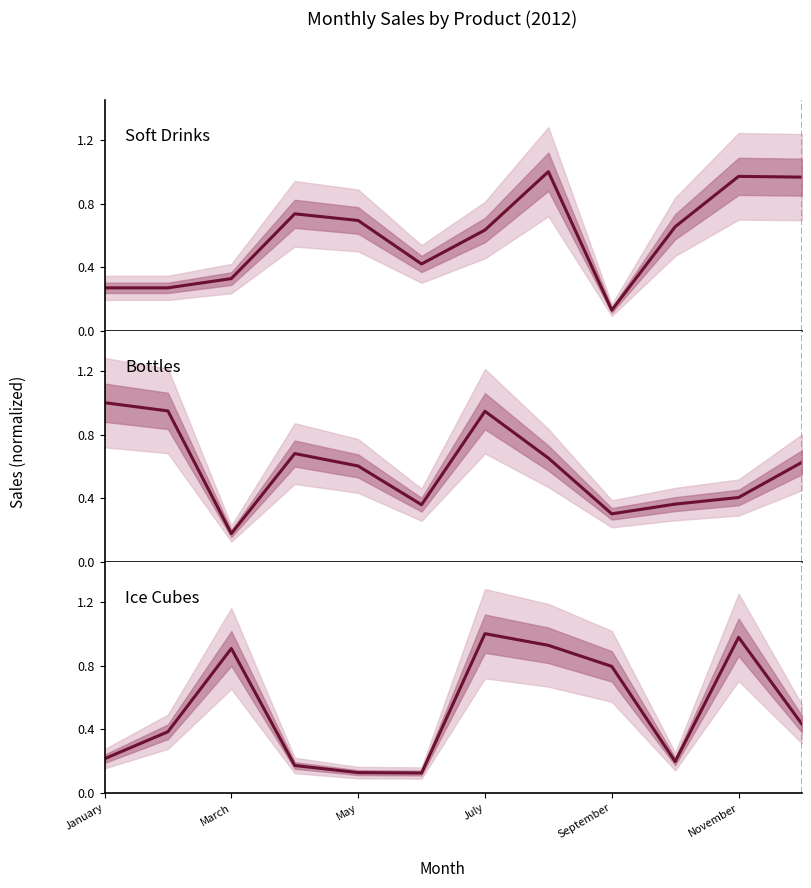

Rank the series by their maximum value, from highest to lowest.

SOFT DRINKS, BOTTLES, ICE CUBES